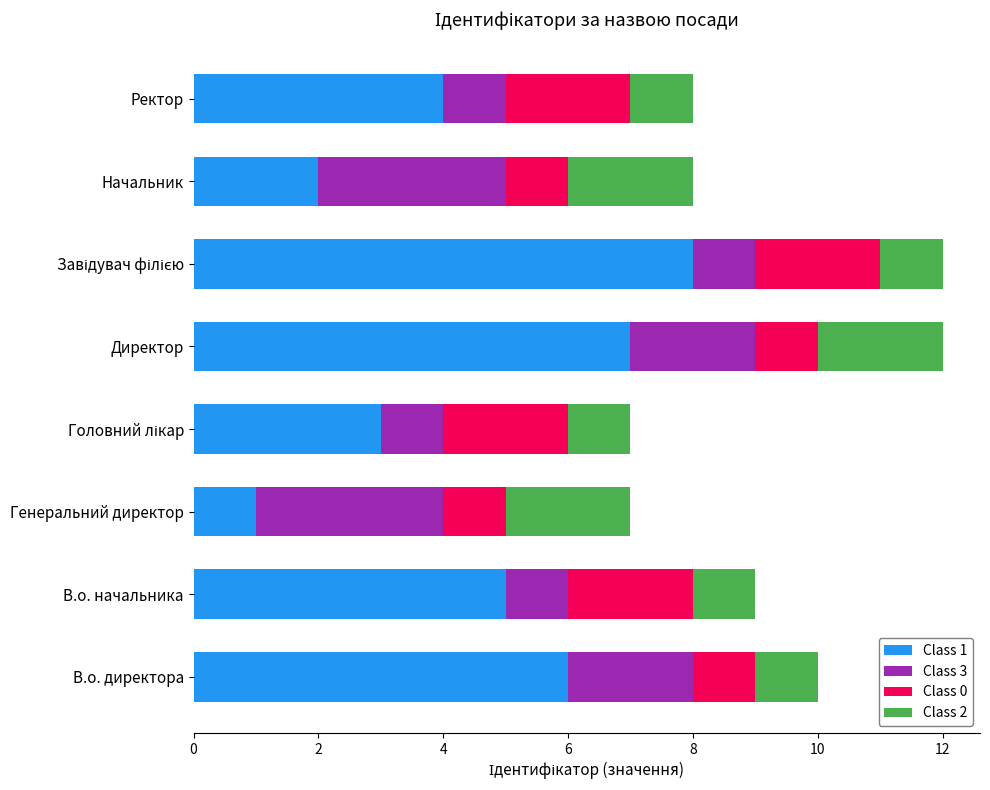

What is the total value across all series at Директор?

12